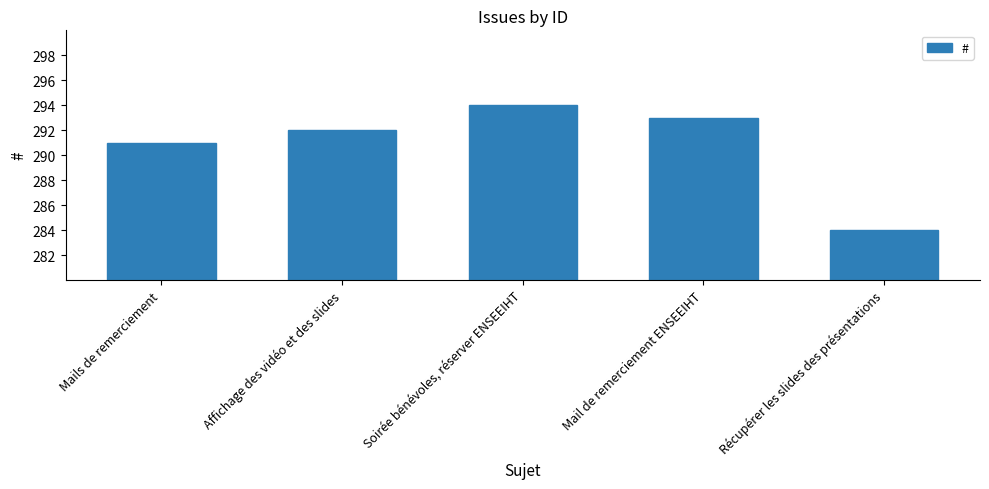

How many values are between 291 and 293?

3